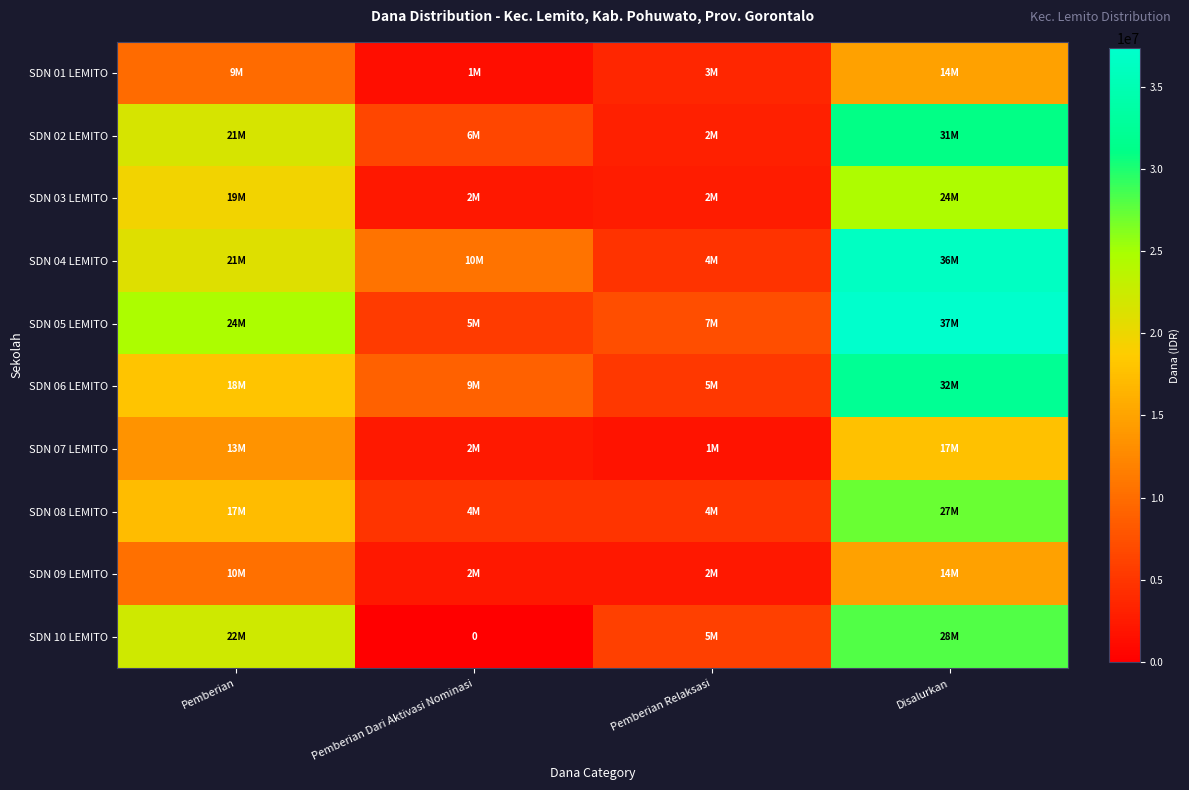

Which category has the lowest value in the SDN 04 LEMITO series?

Pemberian Relaksasi